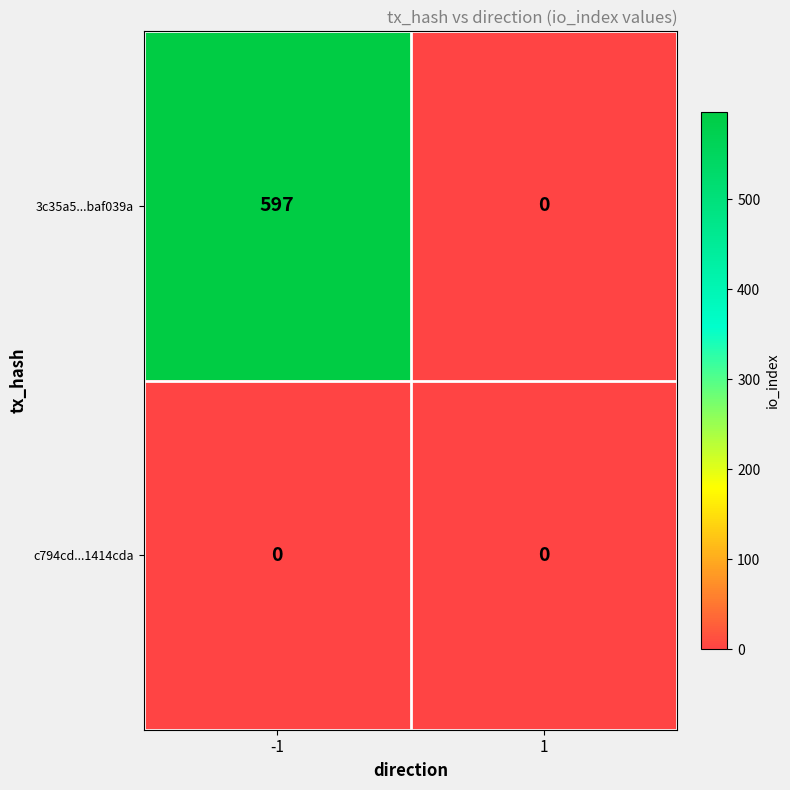

Which series has the largest total across all categories?

3c35a5...baf039a